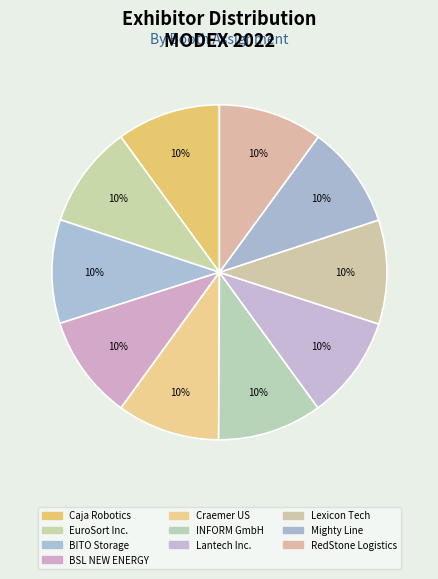

Does any single category account for the majority?

No